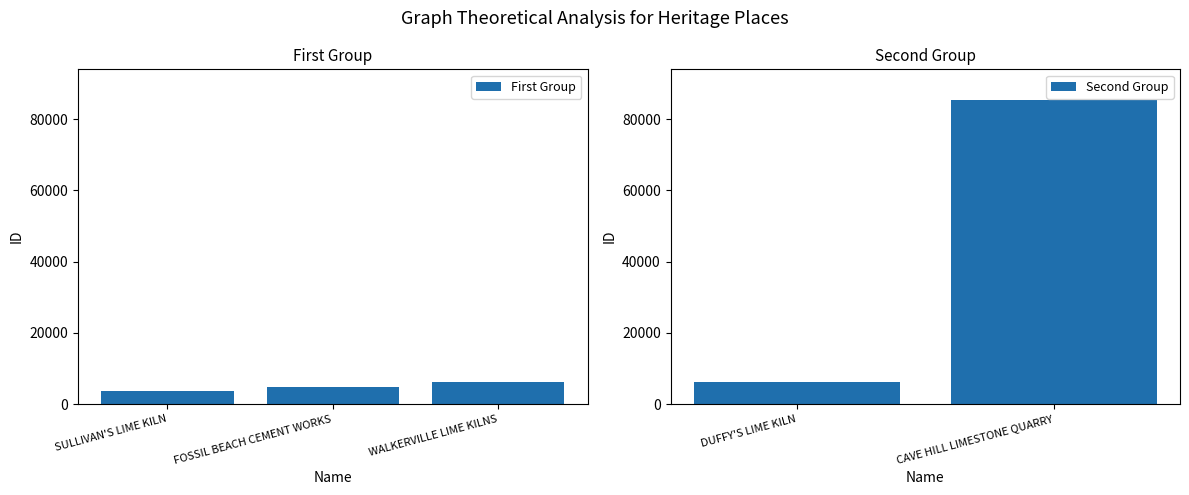

Reading right to left, transcribe all the data shown in this chart.

CAVE HILL LIMESTONE QUARRY=85447	DUFFY'S LIME KILN=6108	WALKERVILLE LIME KILNS=6076	FOSSIL BEACH CEMENT WORKS=4737	SULLIVAN'S LIME KILN=3680